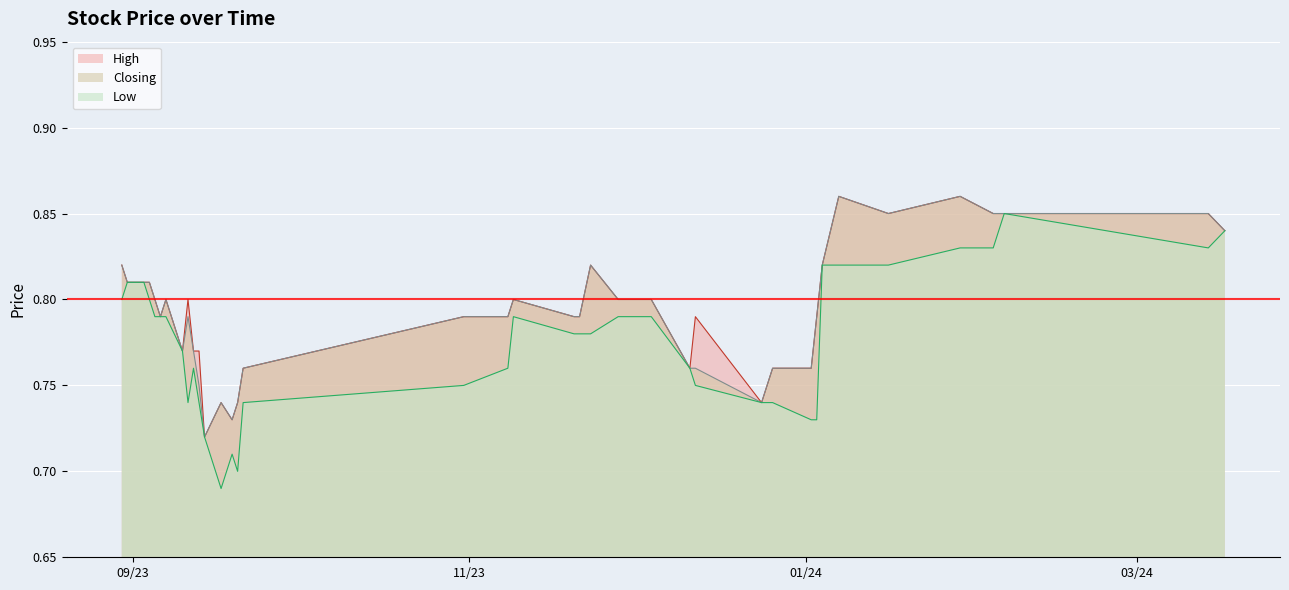

What is the minimum value for Closing?

0.7